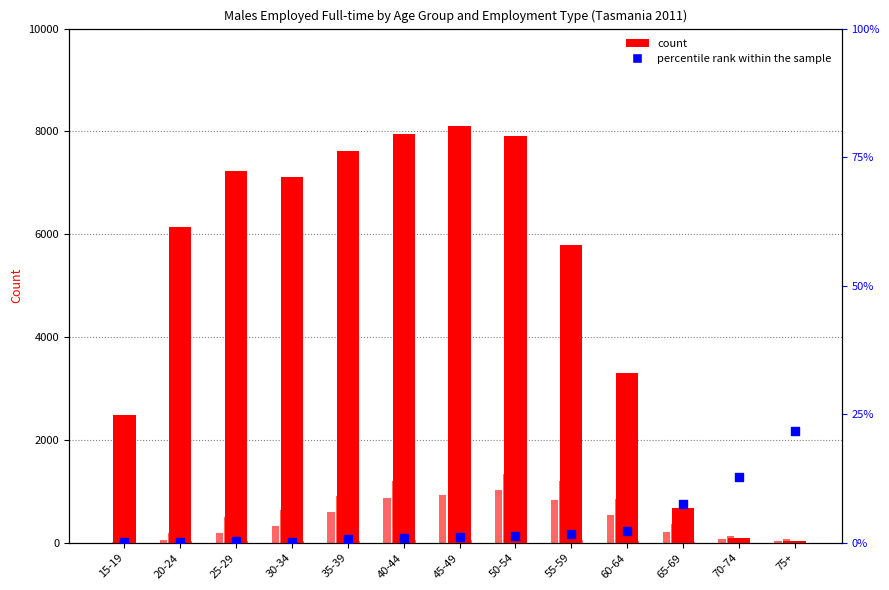

At which category is the sum across all series the highest?

50-54